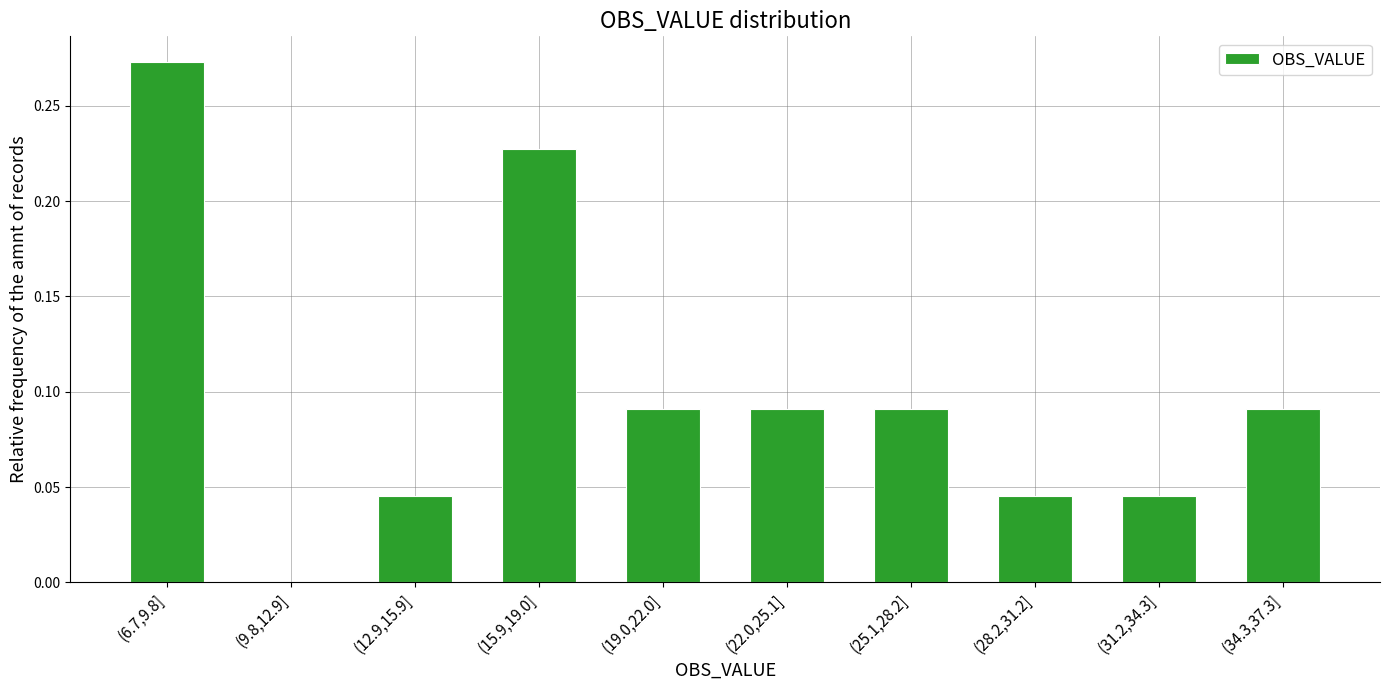

The value at (31.2,34.3] is 0.0. True or false?

True